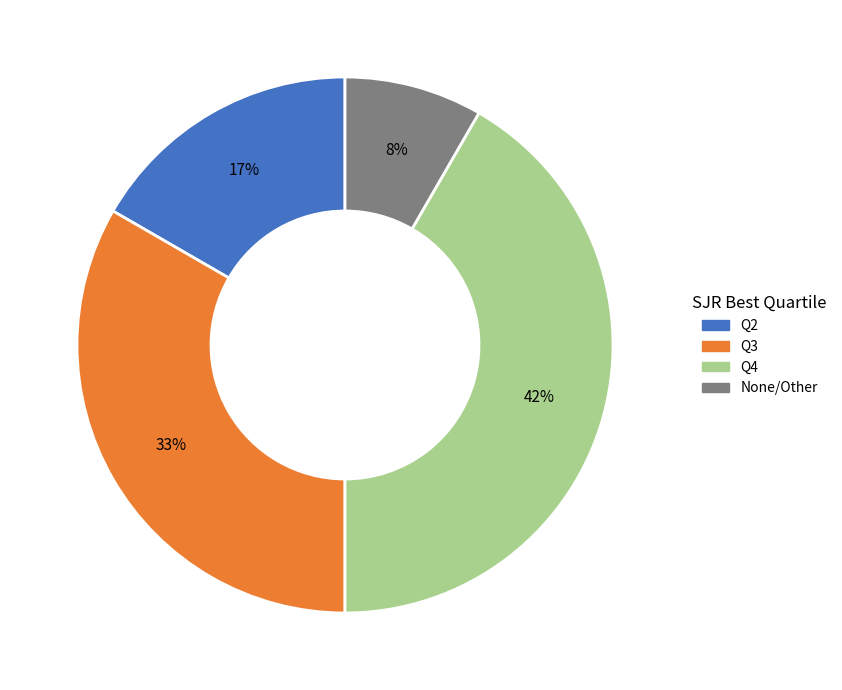

To the nearest percent, what is the average slice percentage?

25%